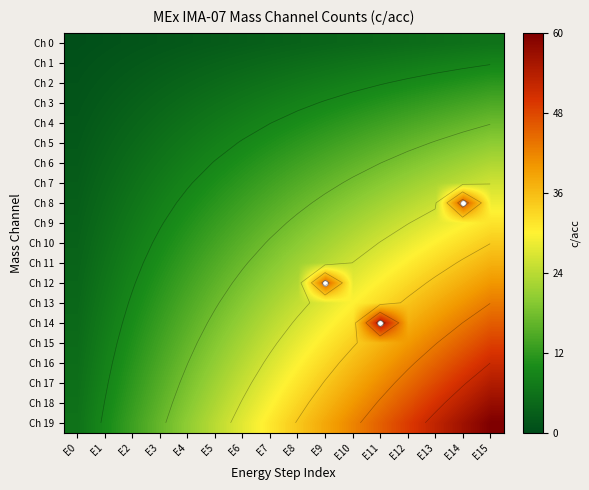

Which category has the highest value in the Ch 7 series?

E15